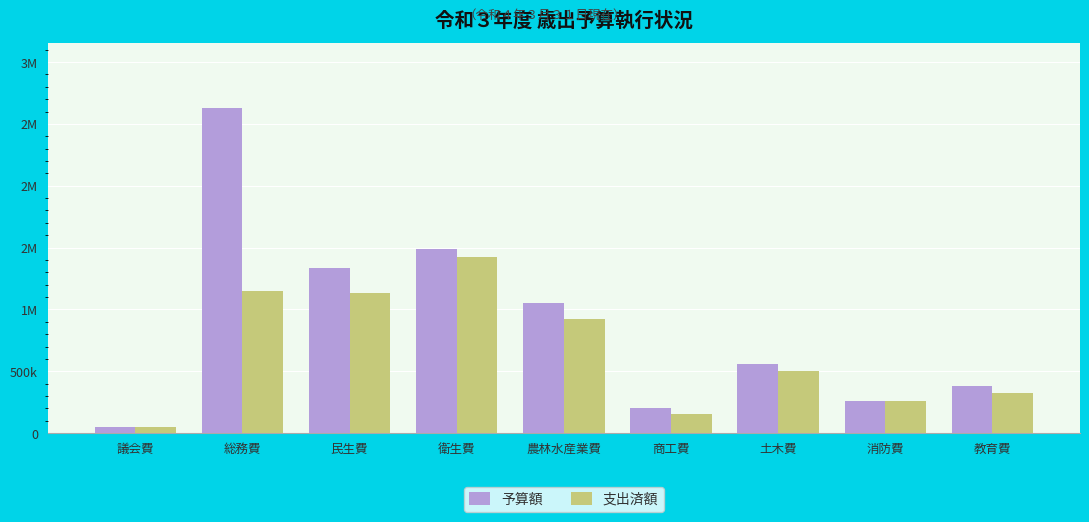

At which label is 予算額 closest to 1342181?

民生費